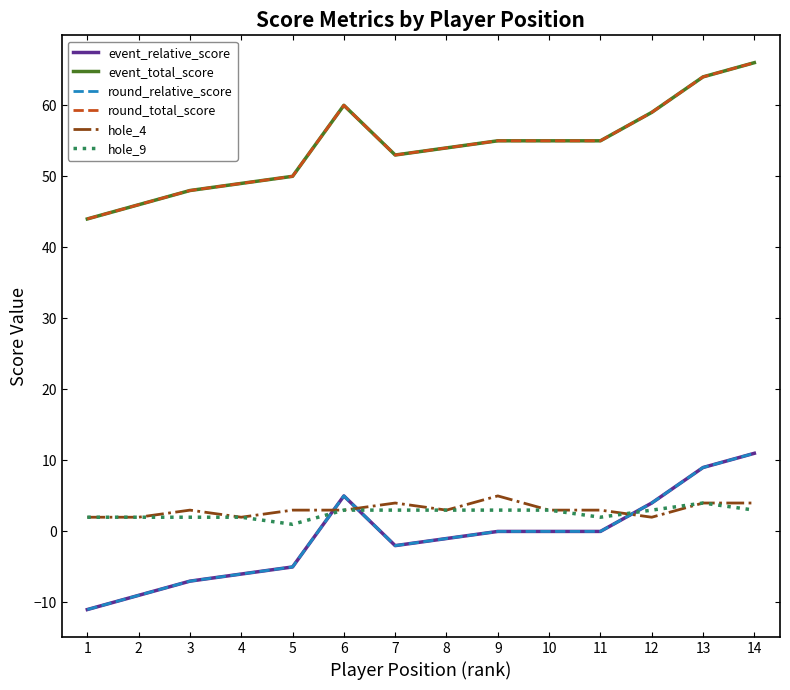

Where is the first local minimum for round_total_score?

7